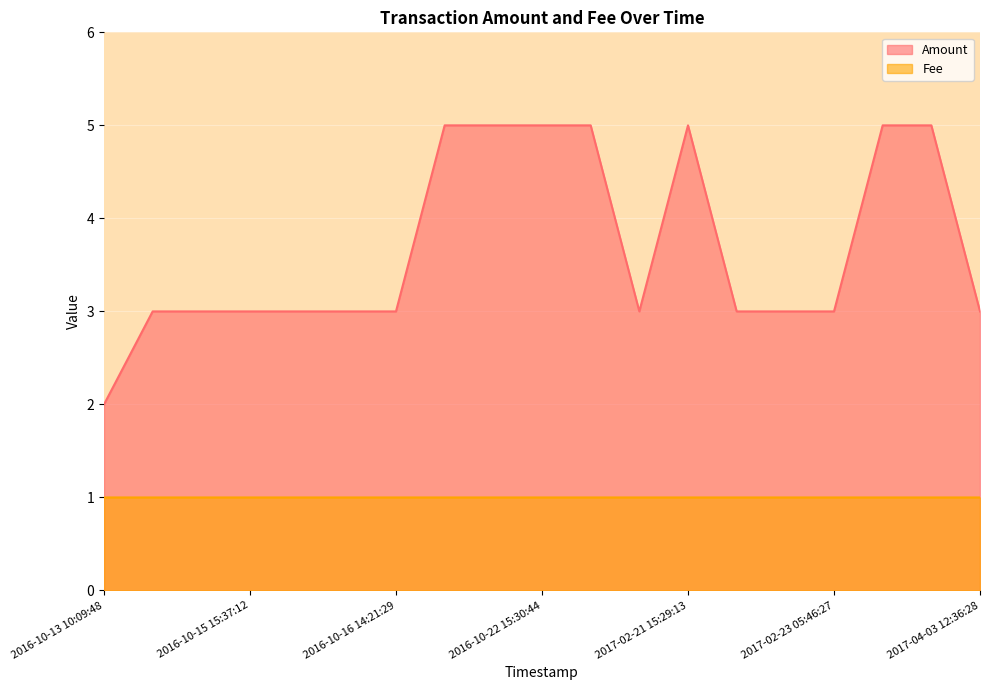

At which label does Amount reach its minimum?

2016-10-13 10:09:48